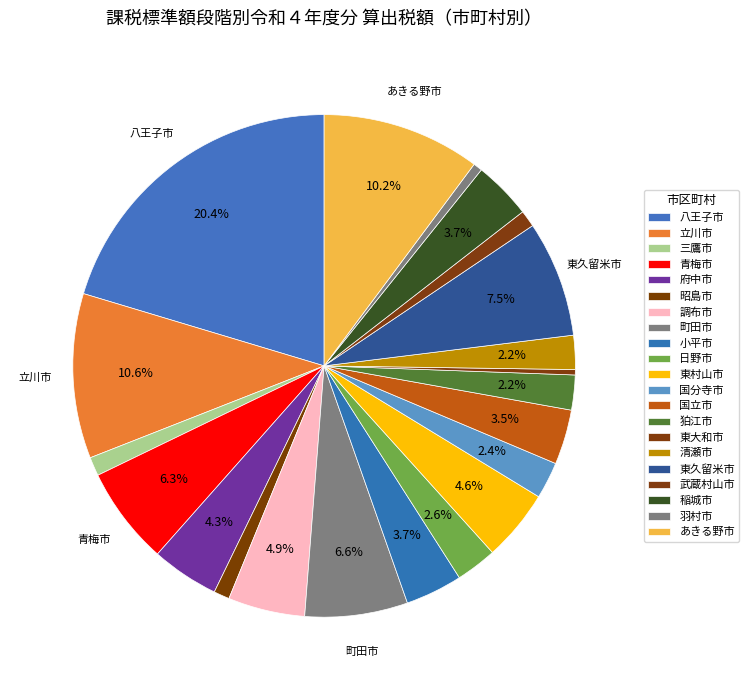

Which category has the smallest portion of the pie?

東大和市